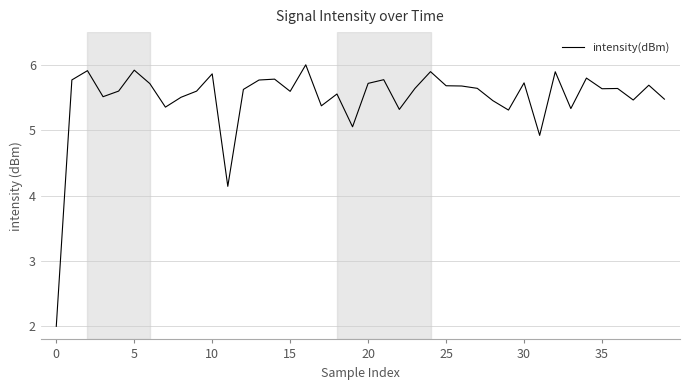

What is the minimum value shown in the chart?

2.0